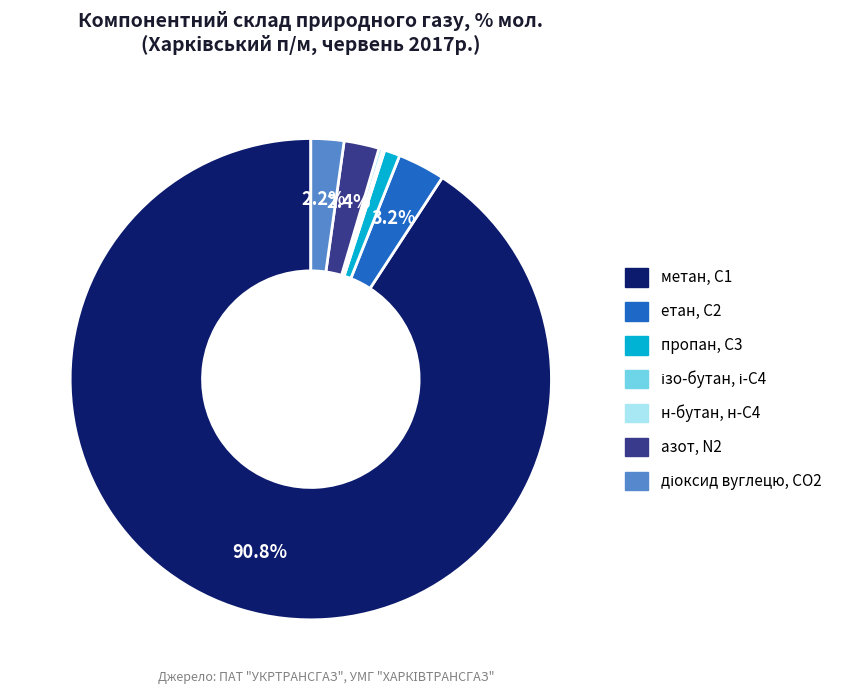

To the nearest percent, what is the combined percentage of азот, N2 and етан, С2?

6%